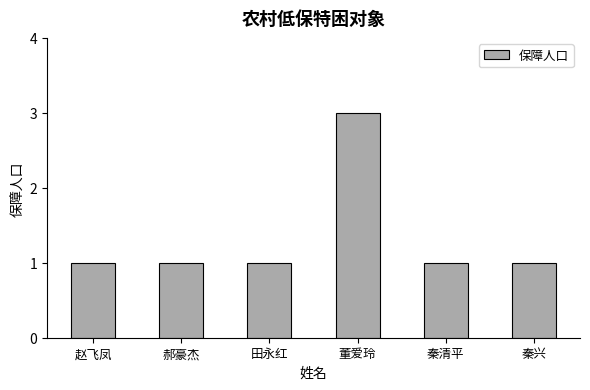

Approximately how many times larger is the value at 郝豪杰 compared to 秦清平?

1.0